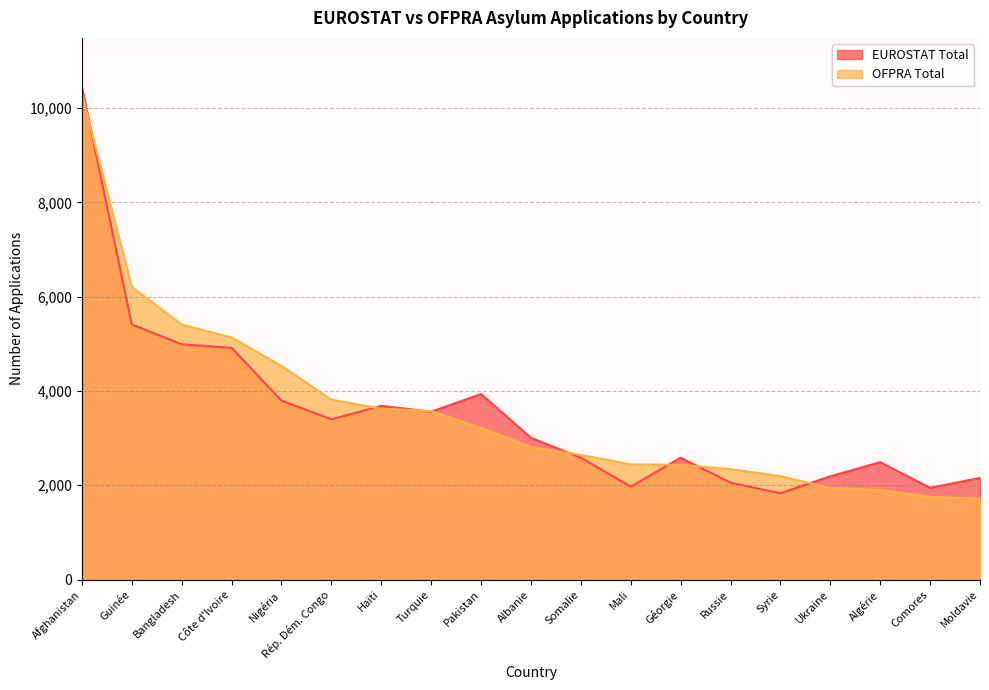

Rank the series by their average value, from lowest to highest.

EUROSTAT Total, OFPRA Total